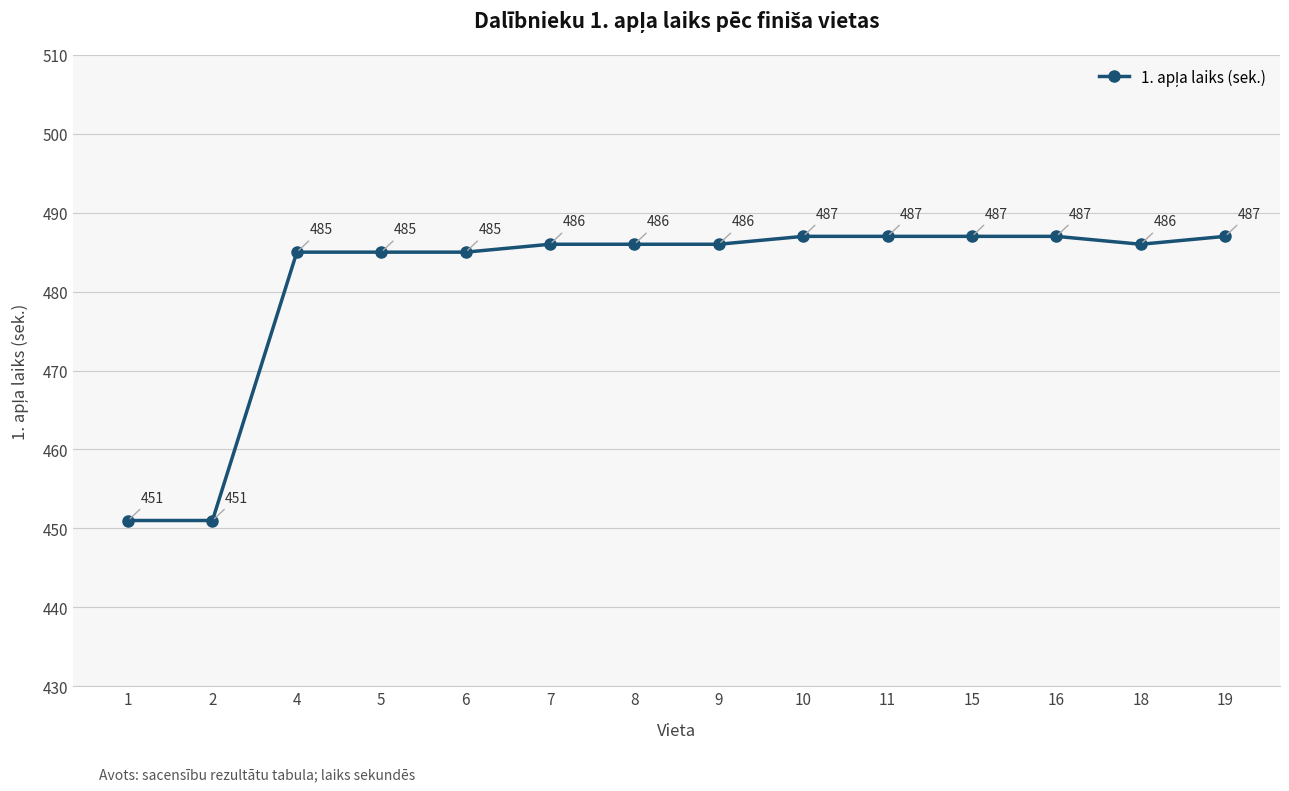

What is the value of the 10th point from the left?

487